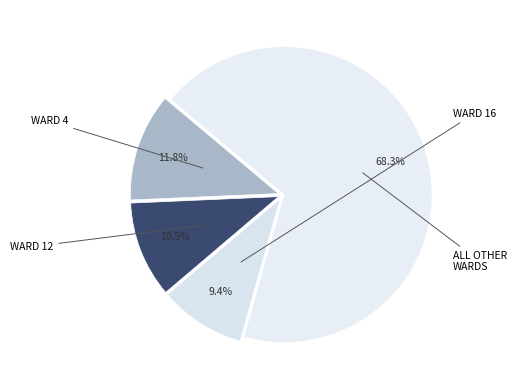

Count the number of slices in the pie.

4